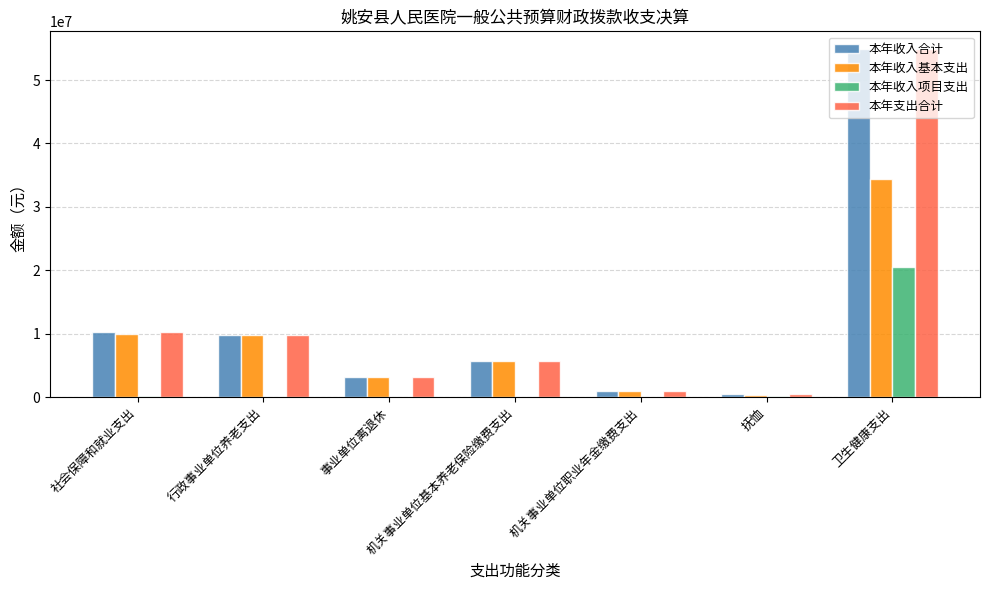

What are all the series names shown in the legend?

本年收入合计, 本年收入基本支出, 本年收入项目支出, 本年支出合计